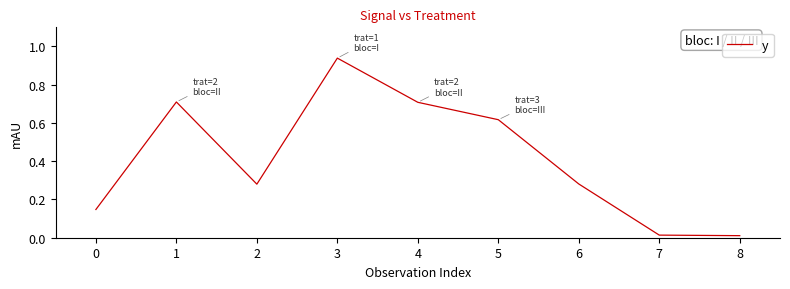

The value at 3 is 0.3. True or false?

False